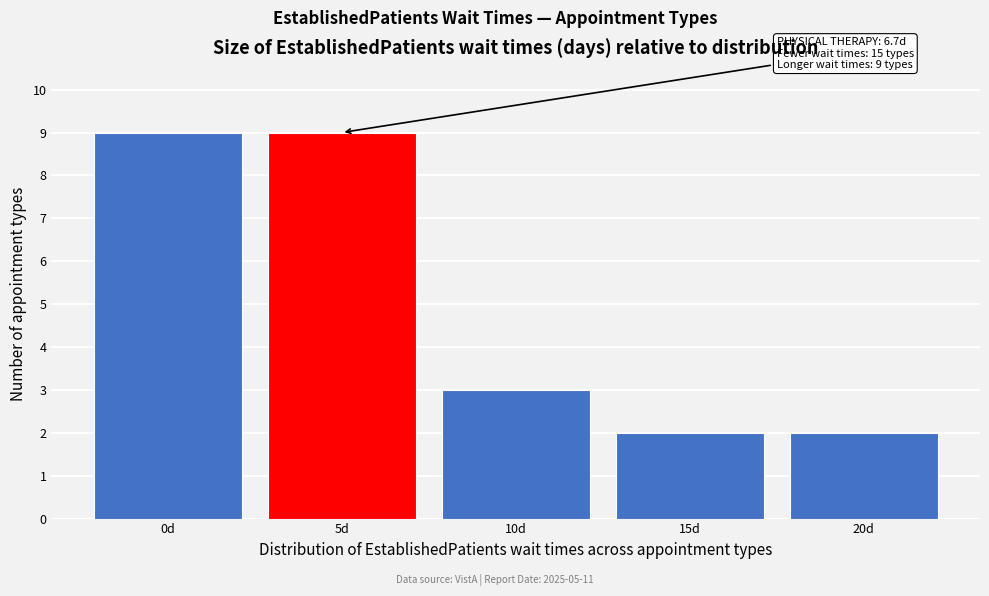

Reading right to left, transcribe all the data shown in this chart.

2	2	3	9	9